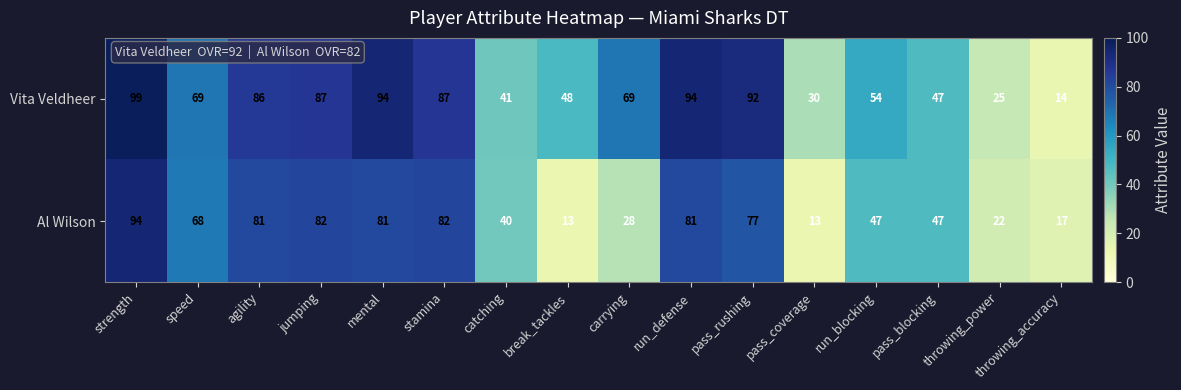

At which category is the sum across all series the highest?

strength